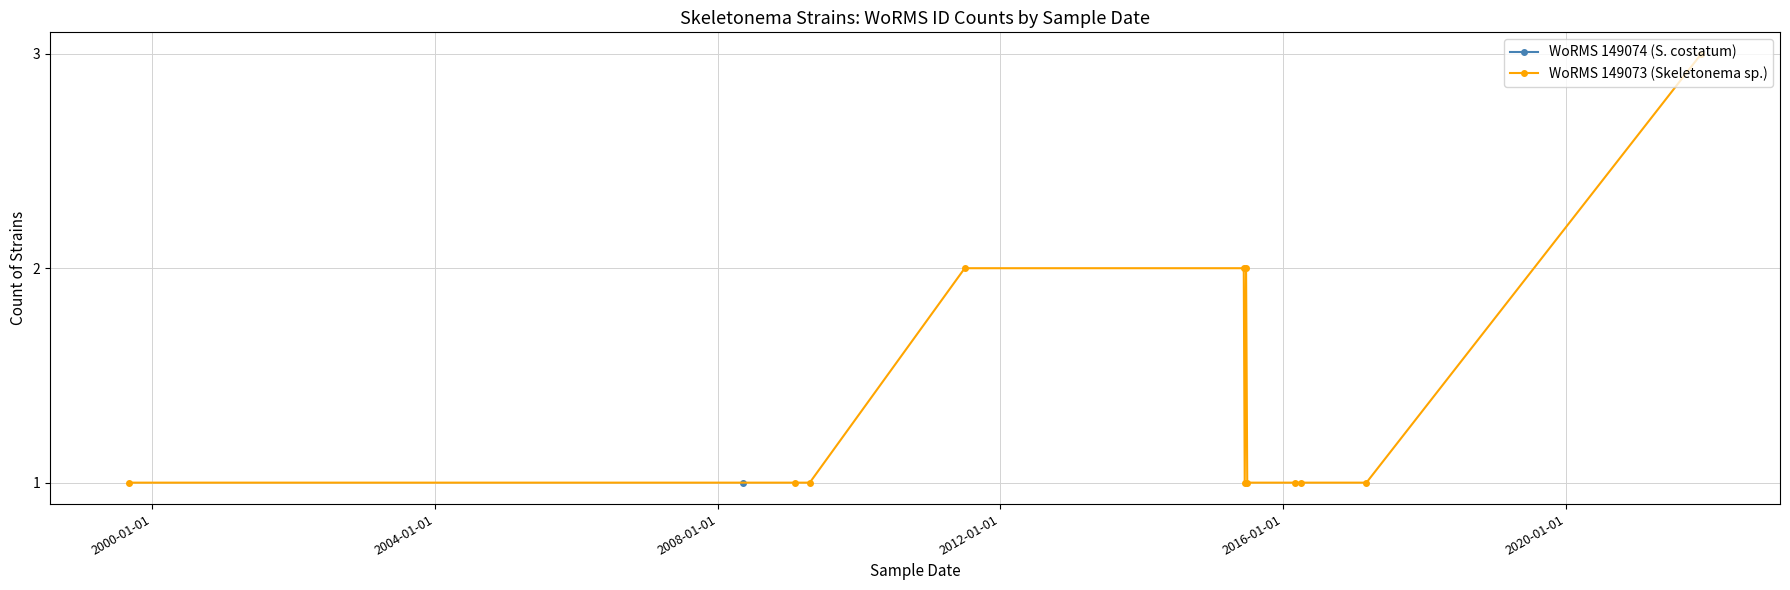

What is the maximum value for WoRMS 149073 (Skeletonema sp.)?

3